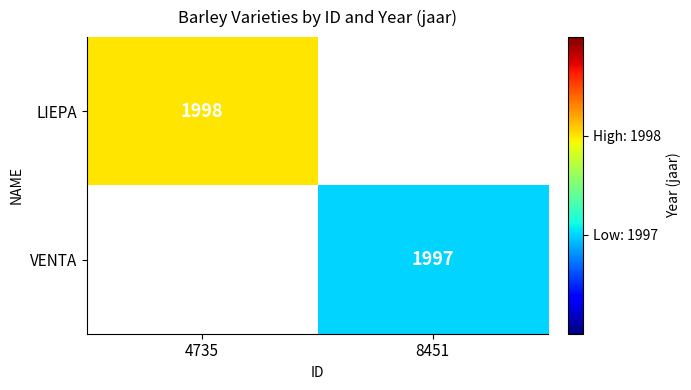

The LIEPA series shows 1998 at 4735. True or false?

True